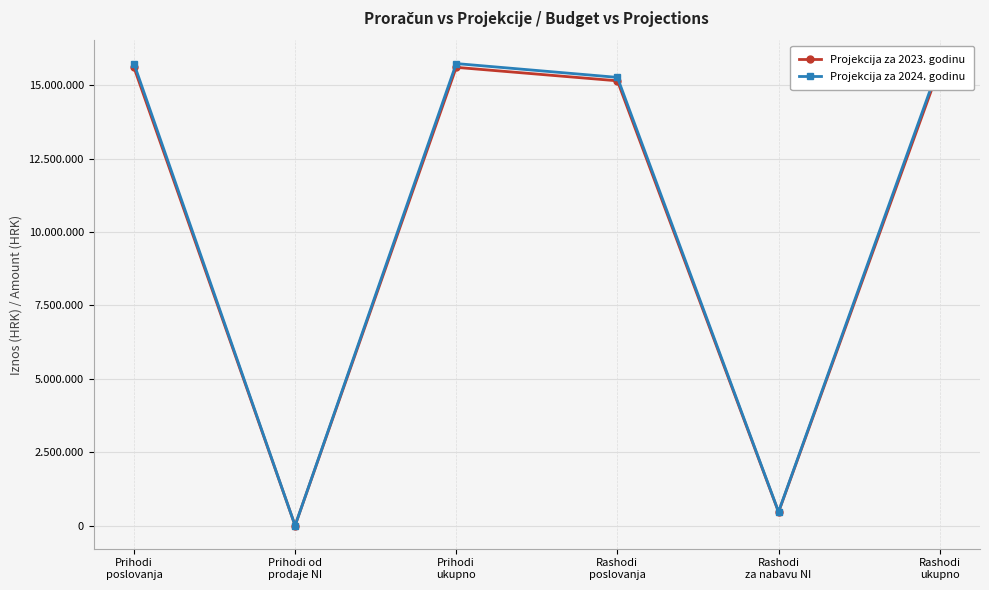

How many lines are shown in the chart?

2